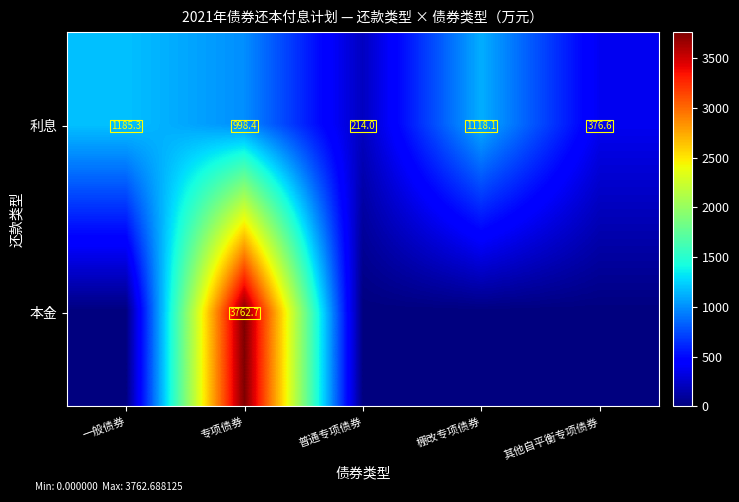

What is the approximate value of 利息 at 一般债券?

1185.3